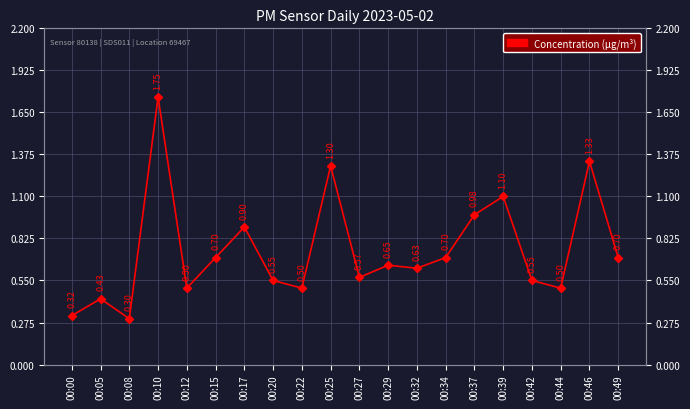

What is the difference between the second highest and second lowest values?

1.0